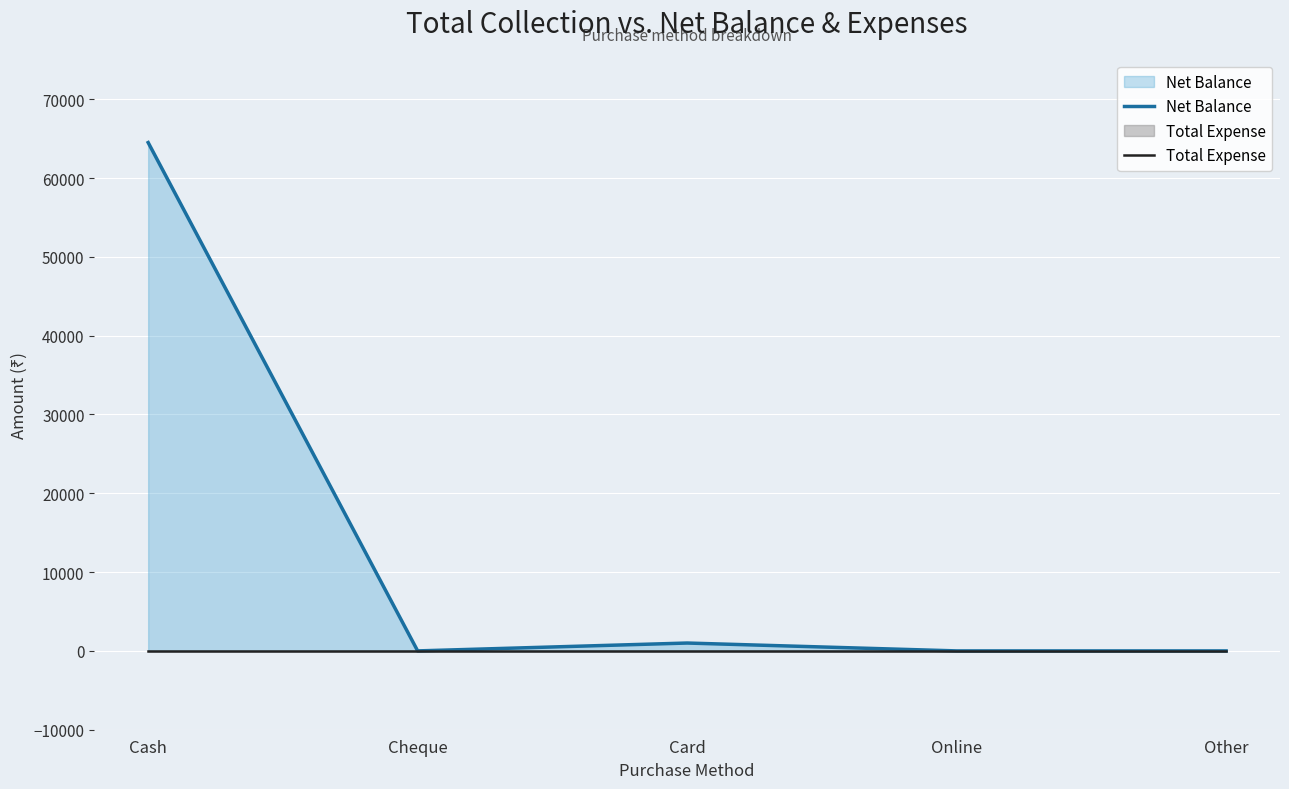

Which series has the widest spread of values?

Net Balance